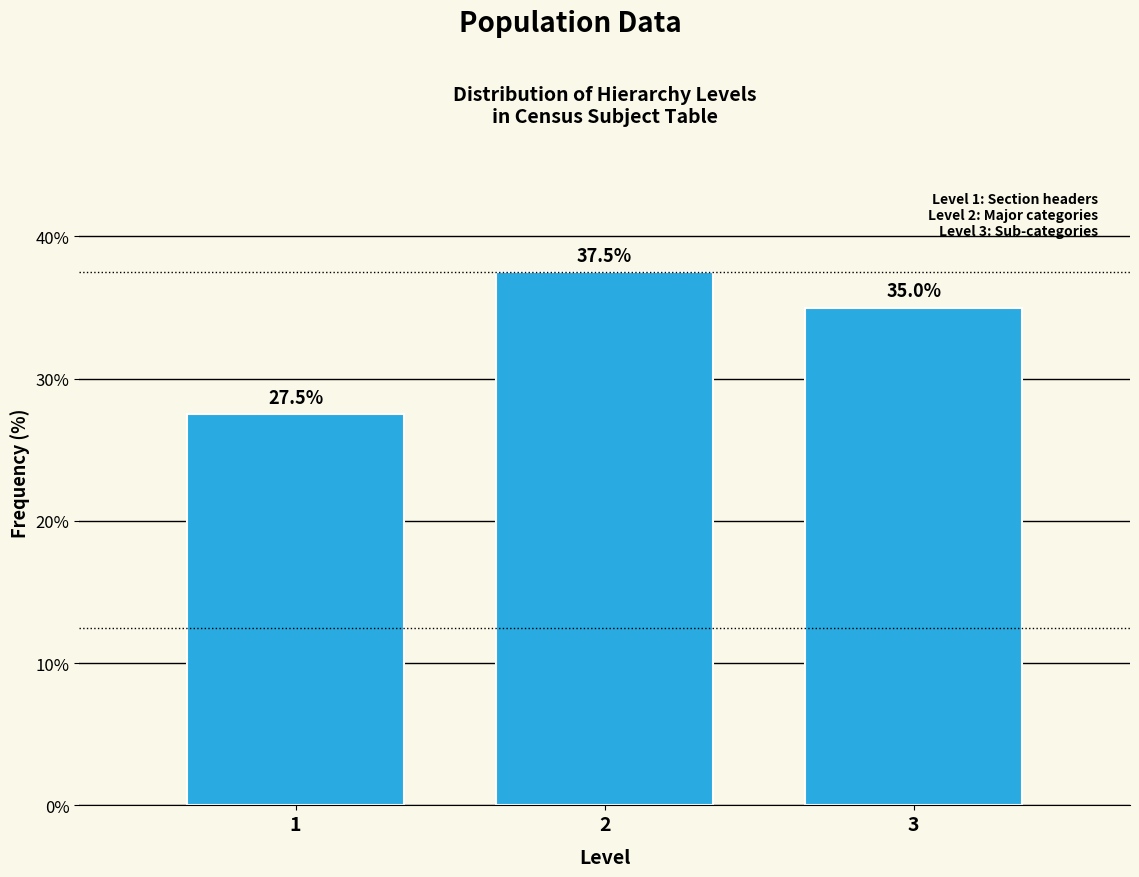

Reading left to right, transcribe this chart: for each bar, give the range it covers on the x-axis and its height.

0.5 to 1.5: 27.5
1.5 to 2.5: 37.5
2.5 to 3.5: 35.0